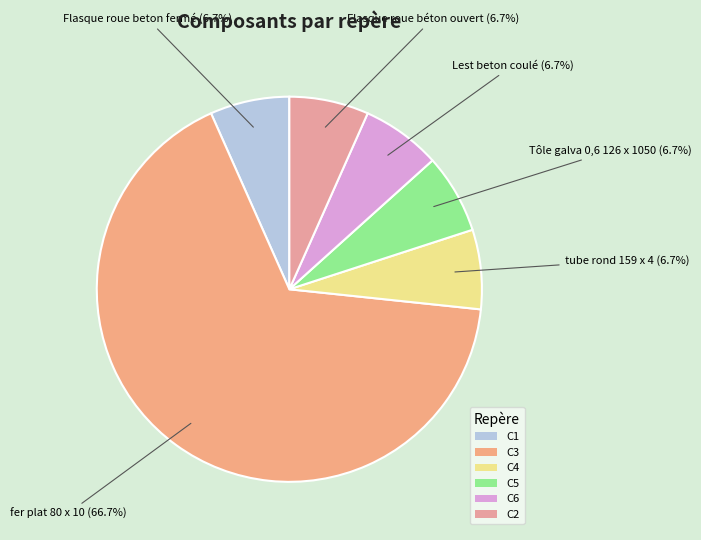

Combined, do C5 and C4 account for over 50%?

No